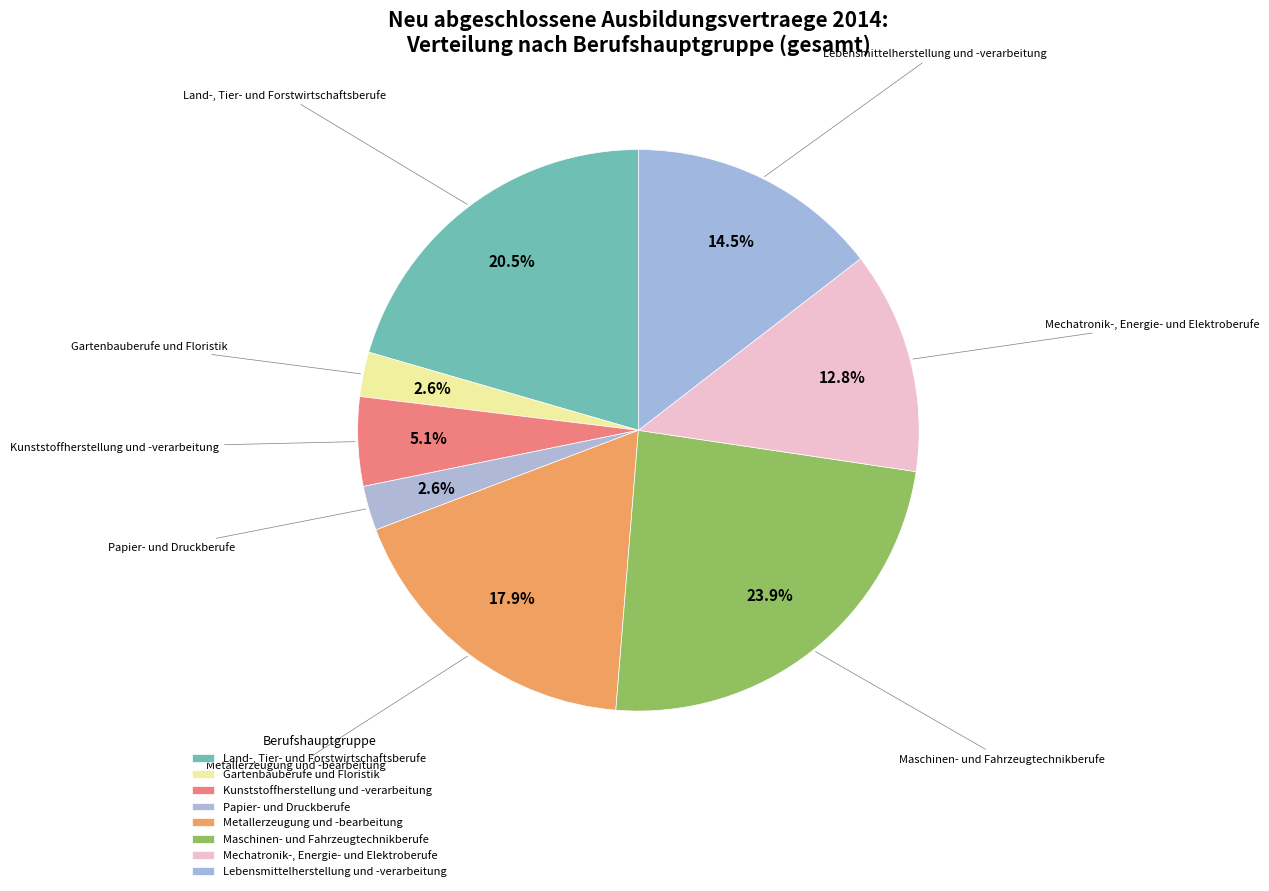

How many slices are in this pie chart?

8